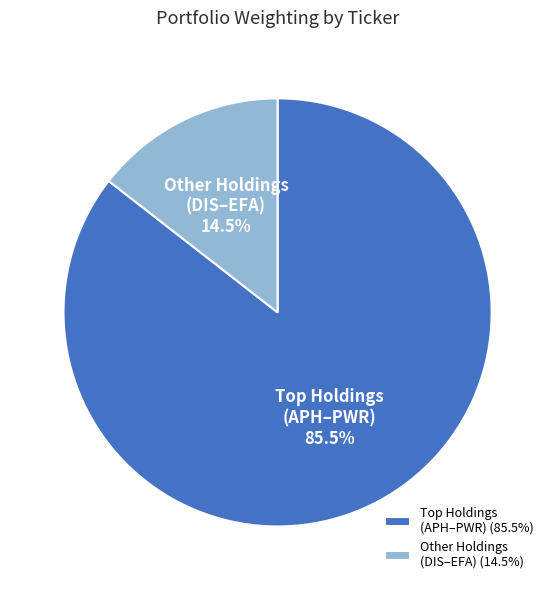

What percentage is NOT represented by Other Holdings (DIS–EFA)?

85.5%